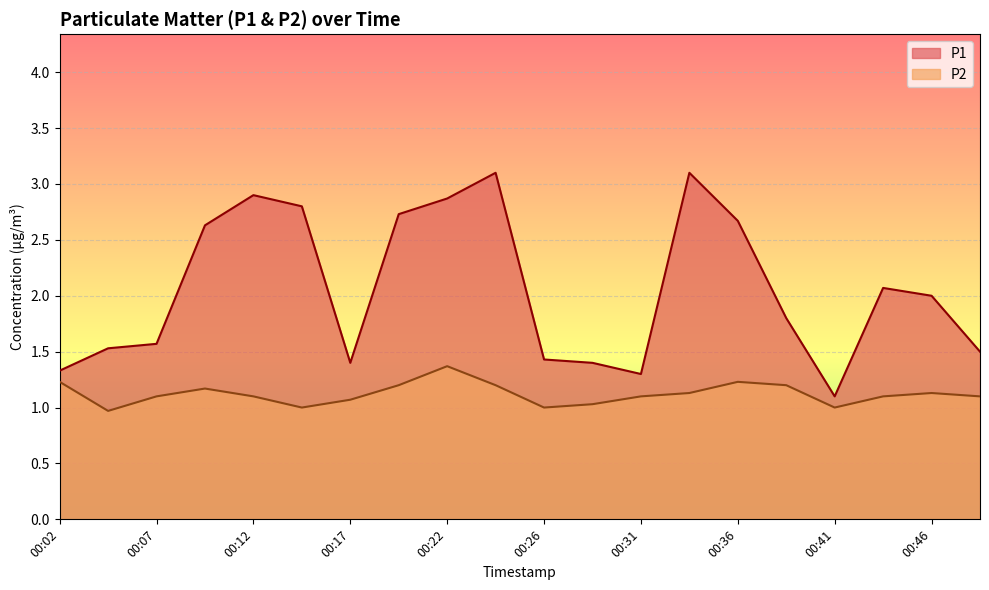

At which category does P1 reach its first local valley?

00:17